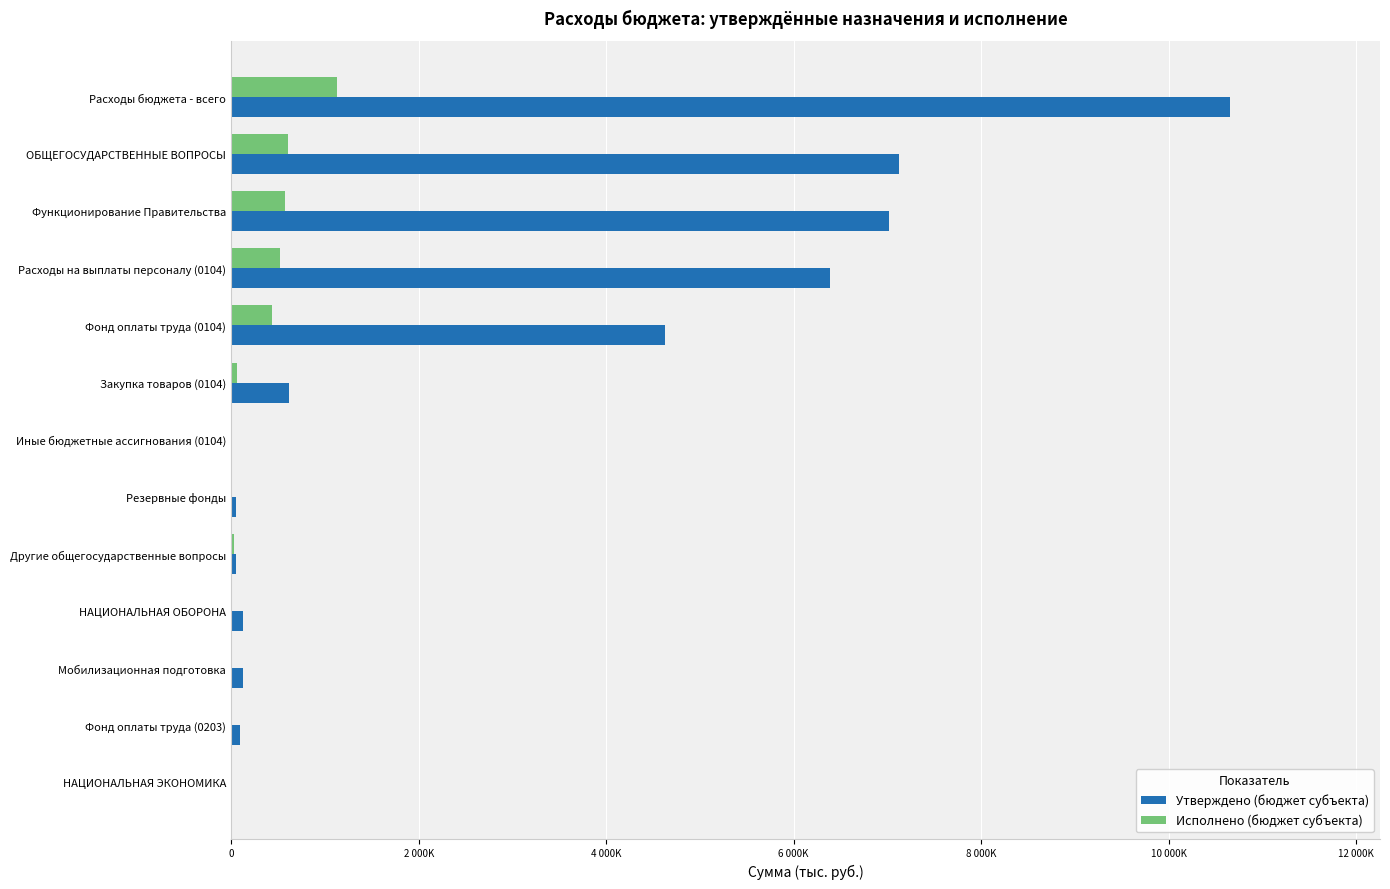

What are all the series names shown in the legend?

Утверждено (бюджет субъекта), Исполнено (бюджет субъекта)